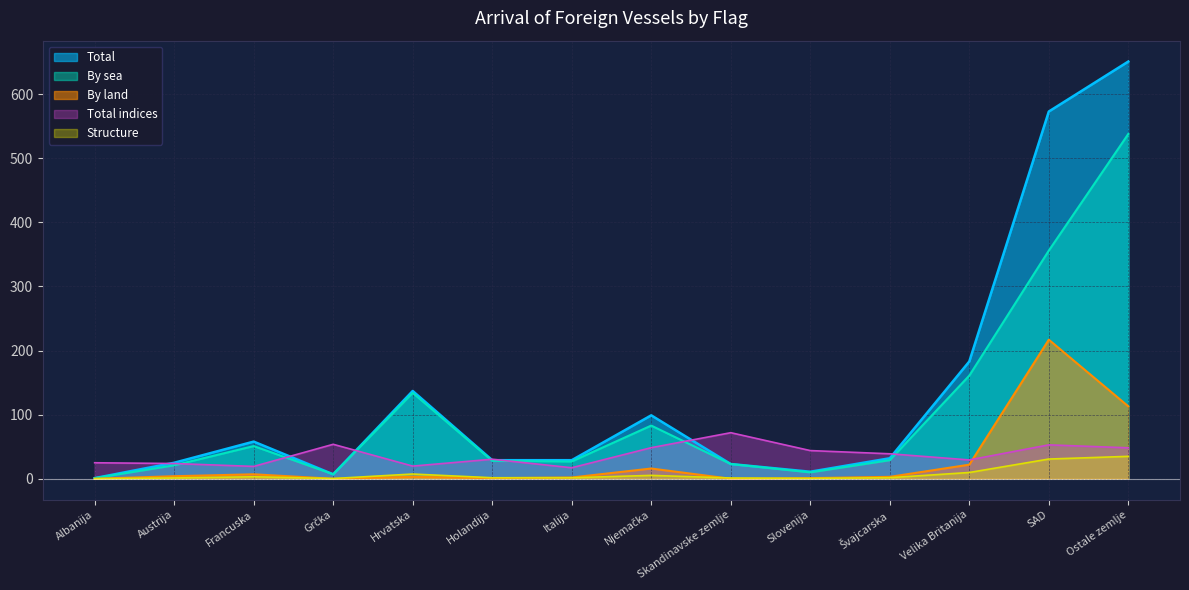

Does the chart have visible grid lines?

Yes